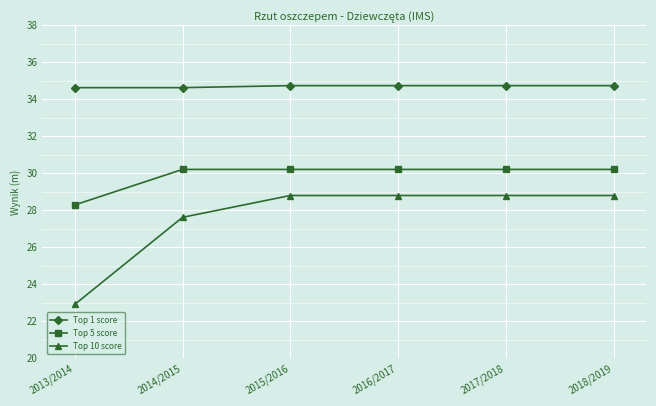

Rank the series at 2013/2014 from highest to lowest value.

Top 1 score, Top 5 score, Top 10 score